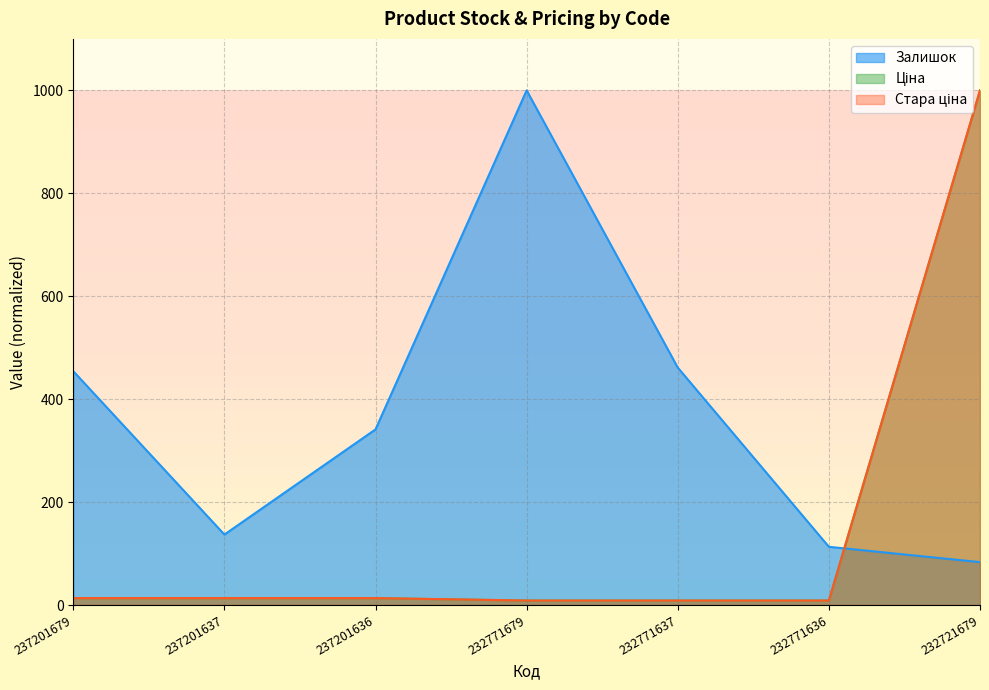

At which label does Залишок first exceed 341?

237201679